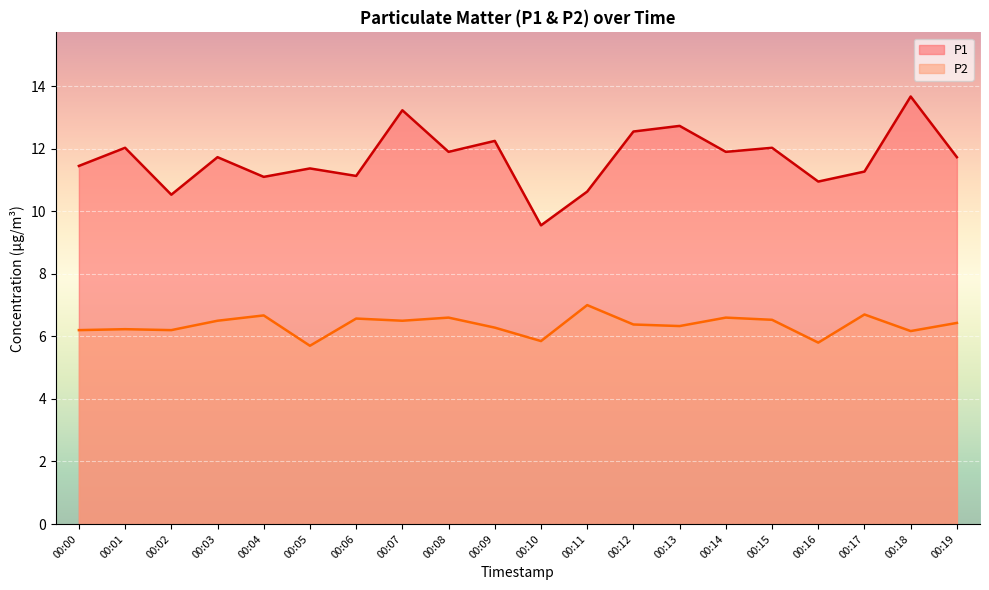

How many distinct data groups are displayed?

2